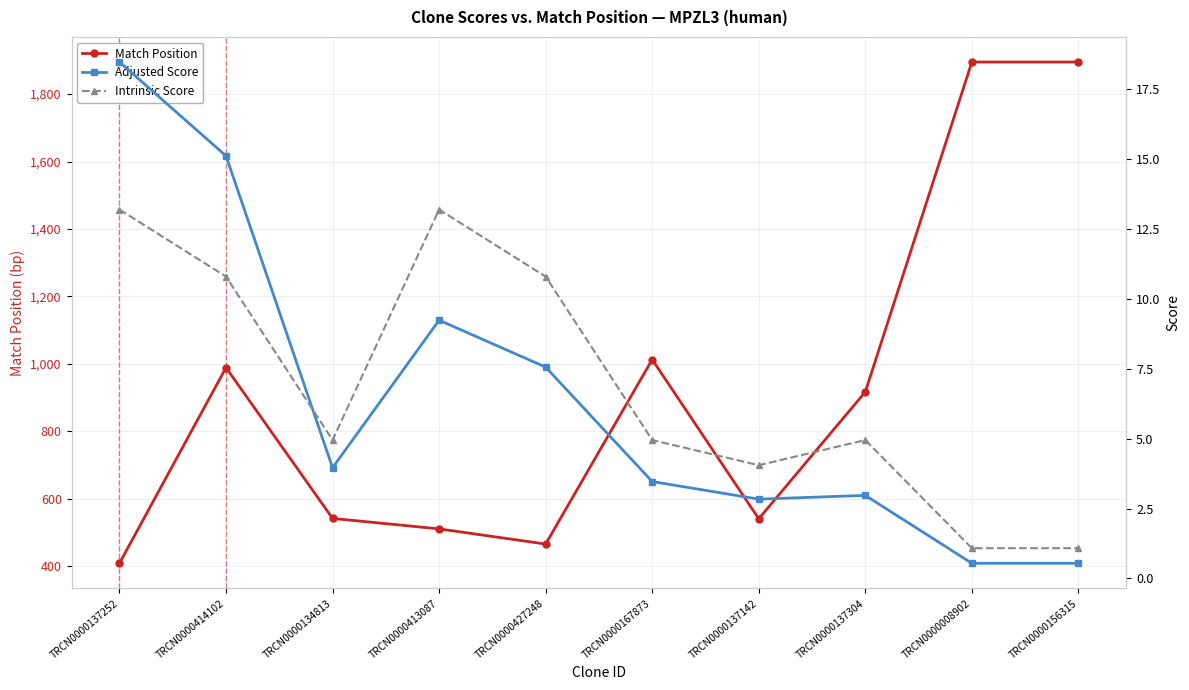

Is this an area chart (filled region under the line)?

No